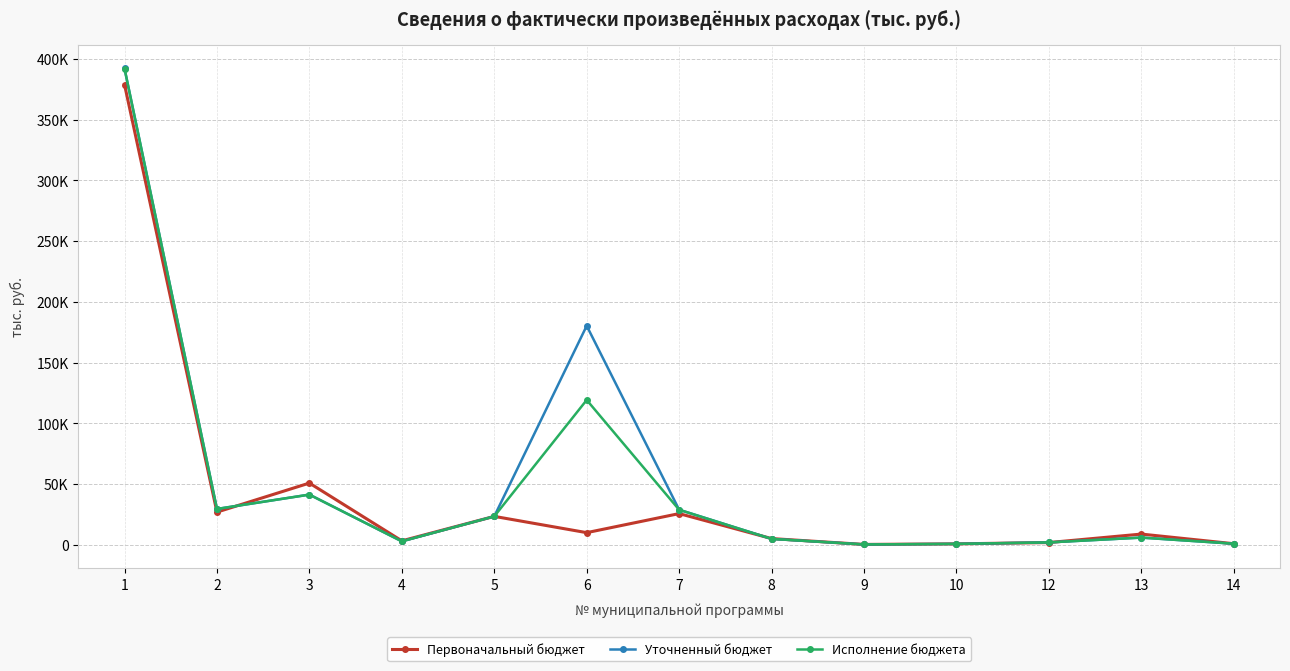

Reading left to right, list all the values displayed in this chart.

Первоначальный бюджет: 1=379078.9	2=26839.4	3=50744.3	4=3151.6	5=23317.7	6=9904.6	7=25600.6	8=5028.9	9=200.0	10=680.0	12=1746.3	13=8729.9	14=794.5
Уточненный бюджет: 1=392307.1	2=29423.0	3=41251.4	4=2745.1	5=23317.7	6=180292.0	7=28782.0	8=4765.9	9=200.0	10=645.2	12=1871.4	13=5839.4	14=794.5
Исполнение бюджета: 1=392257.1	2=29423.0	3=41242.1	4=2745.1	5=23317.7	6=119185.7	7=28739.5	8=4765.9	9=200.0	10=645.2	12=1871.4	13=5839.3	14=794.5